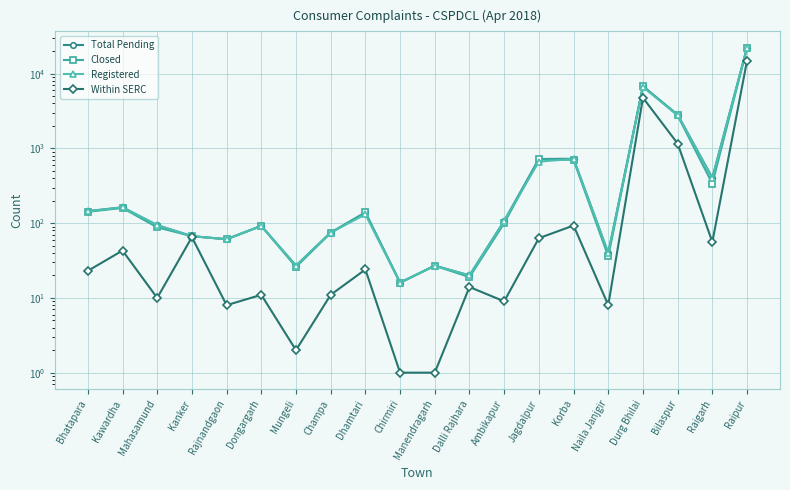

At which category does the chart reach its minimum across all series?

Chirmiri